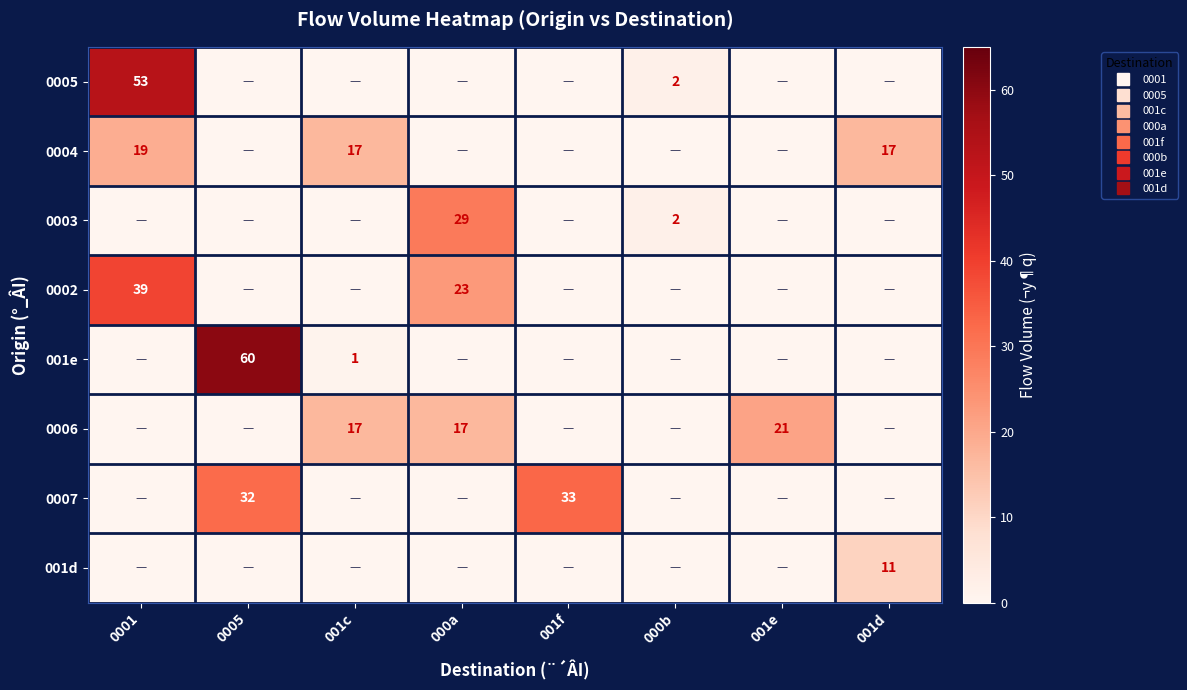

At which category does the chart reach its minimum across all series?

0005